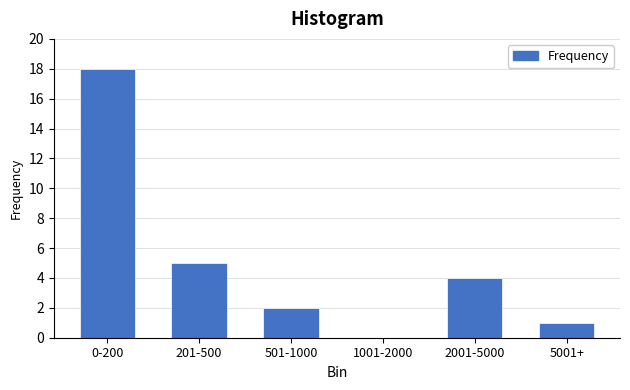

Reading left to right, transcribe all the data shown in this chart.

0-200=18	201-500=5	501-1000=2	1001-2000=0	2001-5000=4	5001+=1